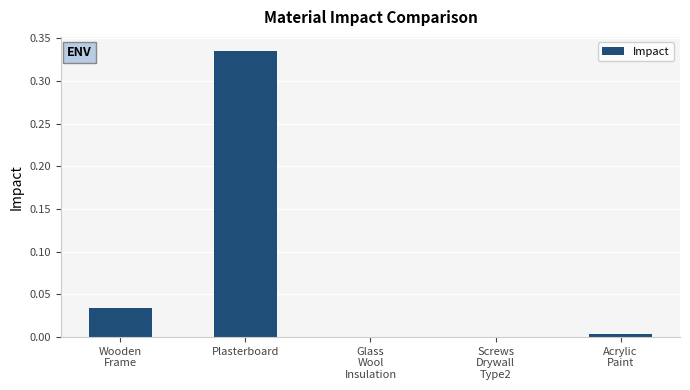

Which label corresponds to the largest value in the chart?

Plasterboard